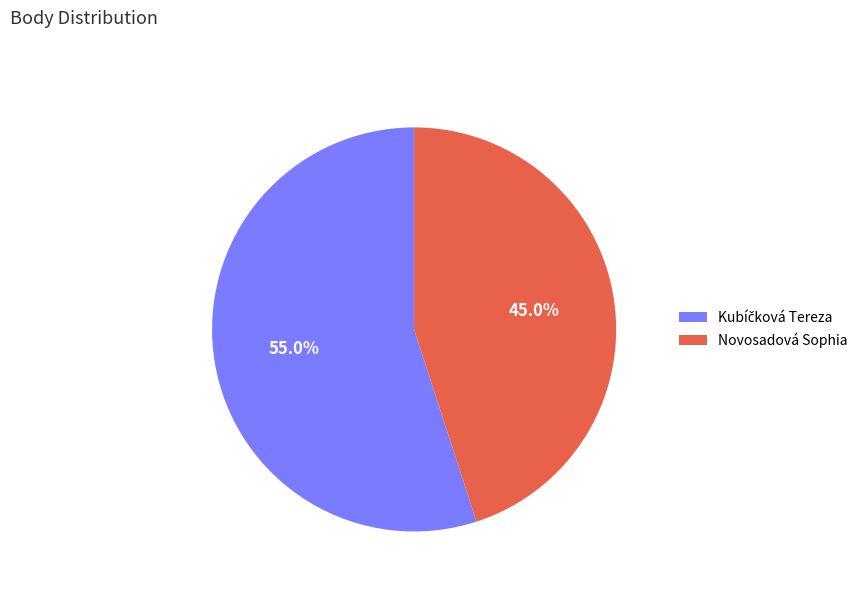

What portion of the pie excludes Novosadová Sophia?

55.0%